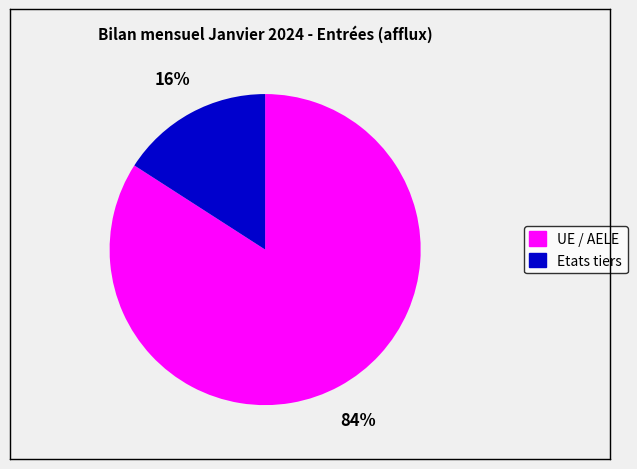

Approximately how many times larger is the value at Etats tiers compared to UE / AELE?

0.2